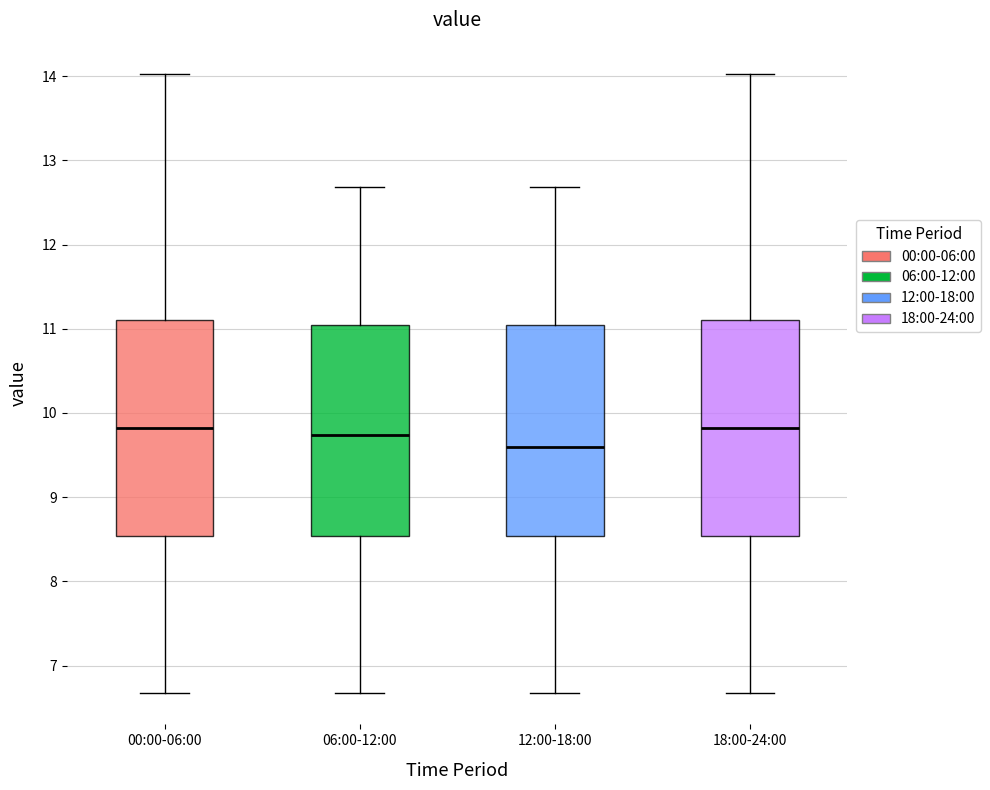

Reading left to right, transcribe this box plot: for each box, give where its median line is, the range the box spans, and where its two whiskers end, as read against the y-axis. The values are not printed on the chart, so give them approximately, as read against the axis.

00:00-06:00: median 9.8, box 8.5 to 11.1, whiskers 6.7 to 14.0
06:00-12:00: median 9.7, box 8.5 to 11.0, whiskers 6.7 to 12.7
12:00-18:00: median 9.6, box 8.5 to 11.0, whiskers 6.7 to 12.7
18:00-24:00: median 9.8, box 8.5 to 11.1, whiskers 6.7 to 14.0